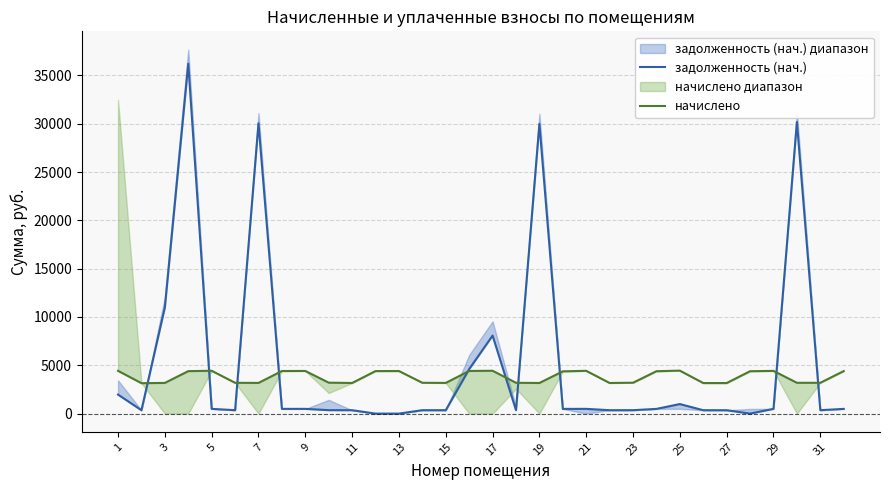

Does the chart display data point markers on the line(s)?

No